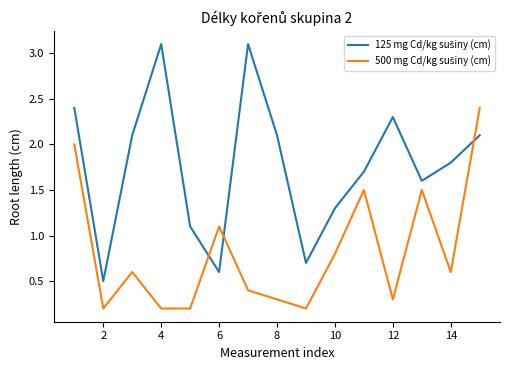

What is the maximum value shown in the chart?

3.1